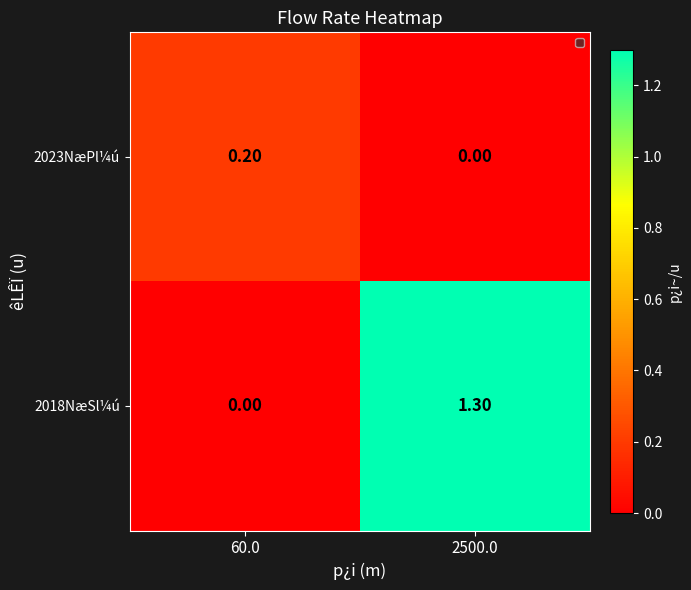

What is the spread (max minus min) of values at 60.0?

0.2